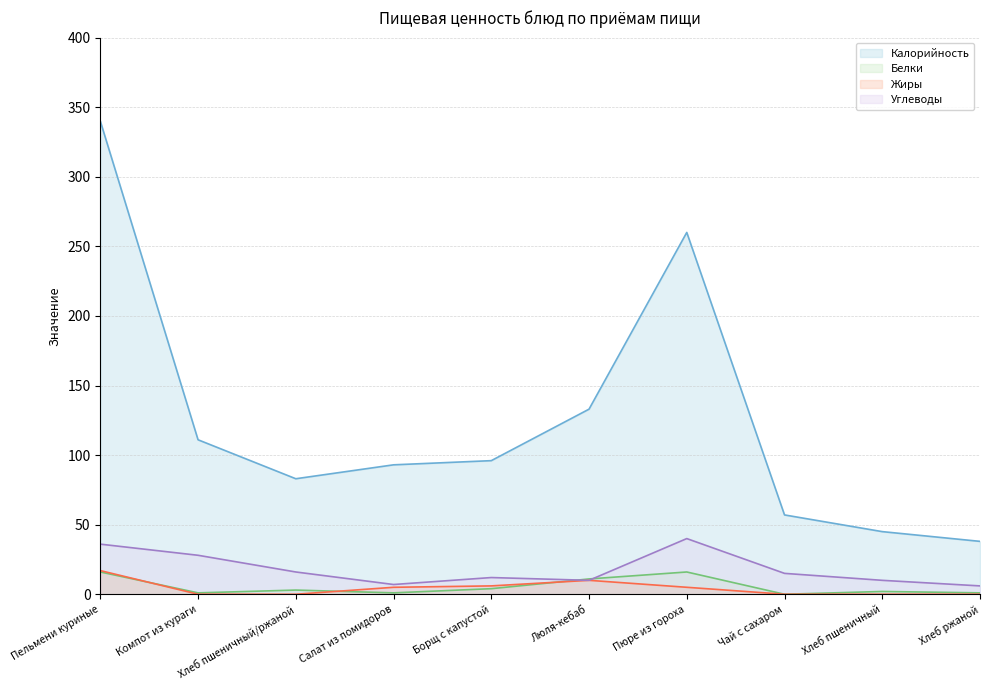

Where do Белки and Углеводы first cross each other?

Борщ с капустой and Люля-кебаб